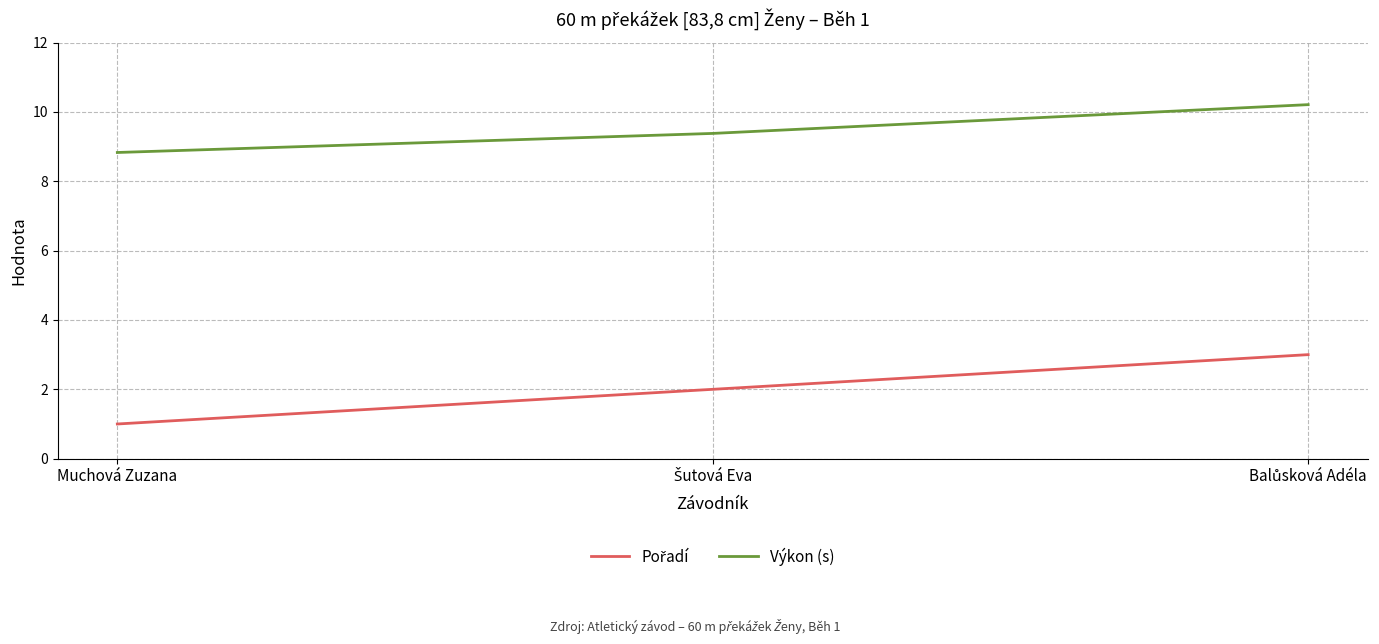

Count the number of data series in this chart.

2